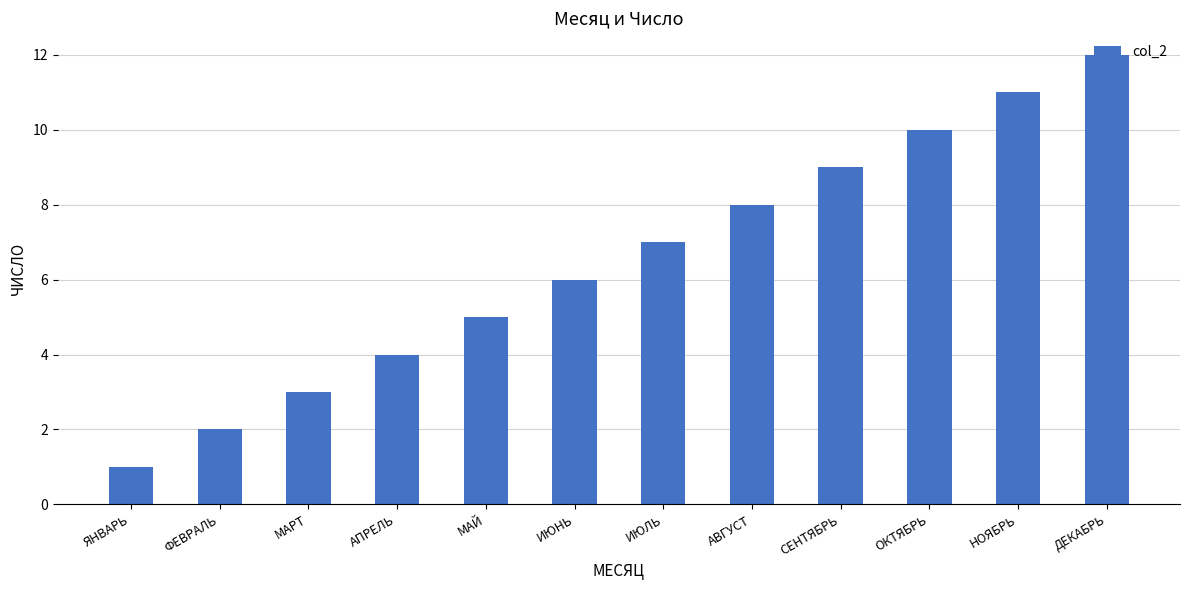

Count the number of categories in the chart.

12